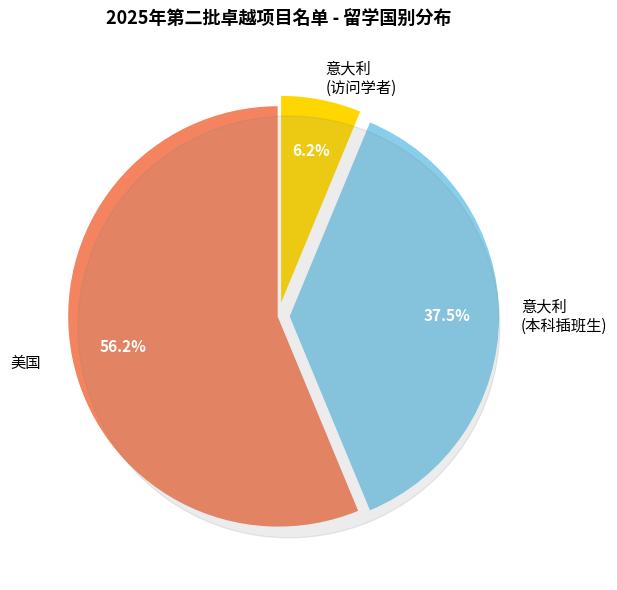

To the nearest percent, what is the average slice percentage?

33%